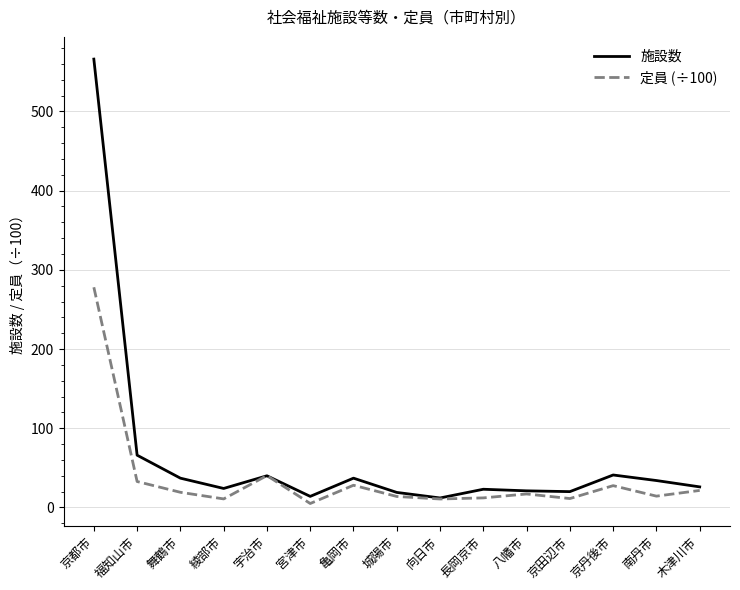

What value does the 施設数 series have at 木津川市?

26.0